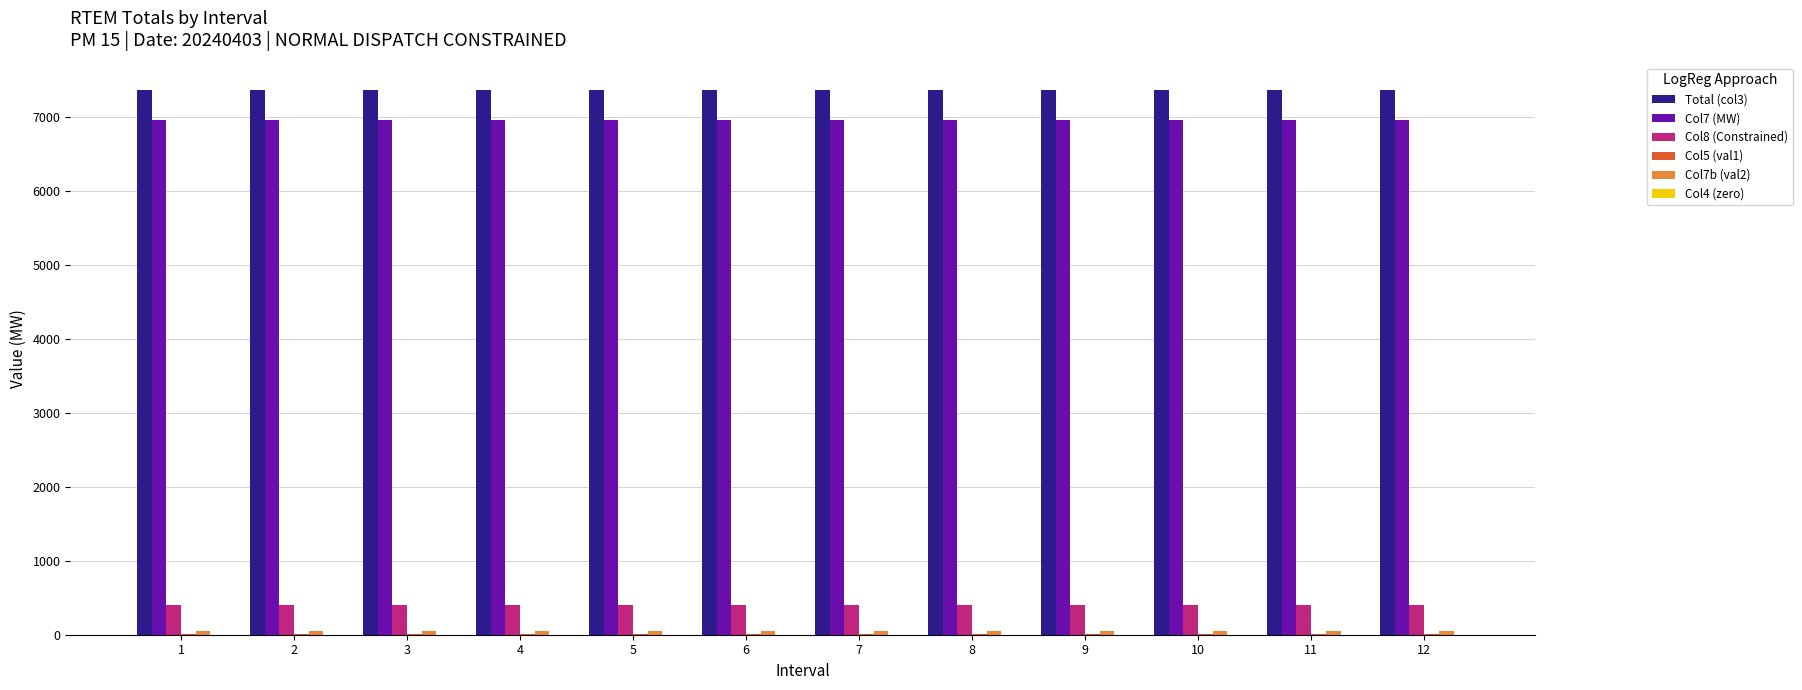

Which series has the largest total across all categories?

Total (col3)